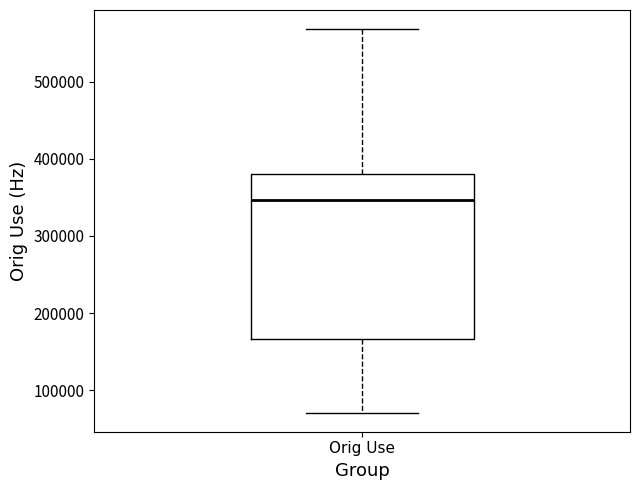

Transcribe this box plot: give where the median line is, the range the box spans, and where the two whiskers end, as read against the y-axis. The values are not printed on the chart, so give them approximately, as read against the axis.

median 350000, box 170000 to 380000, whiskers 70000 to 570000